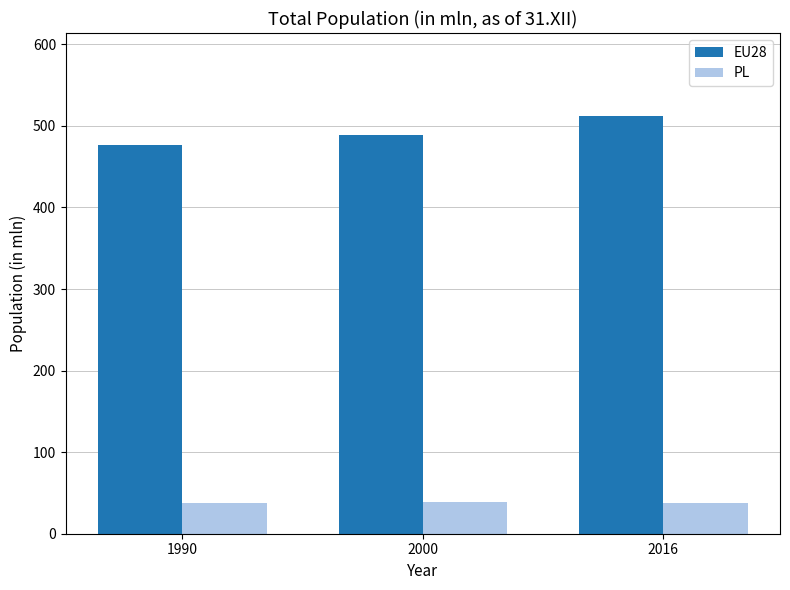

What is the minimum value shown in the chart?

38.0